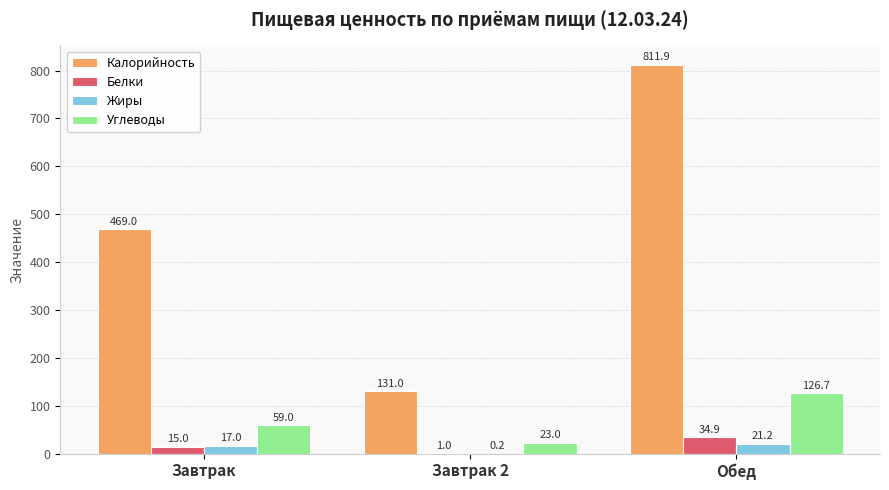

Reading right to left, list all the values displayed in this chart.

Калорийность: 811.9	131.0	469.0
Белки: 34.9	1.0	15.0
Жиры: 21.2	0.2	17.0
Углеводы: 126.7	23.0	59.0